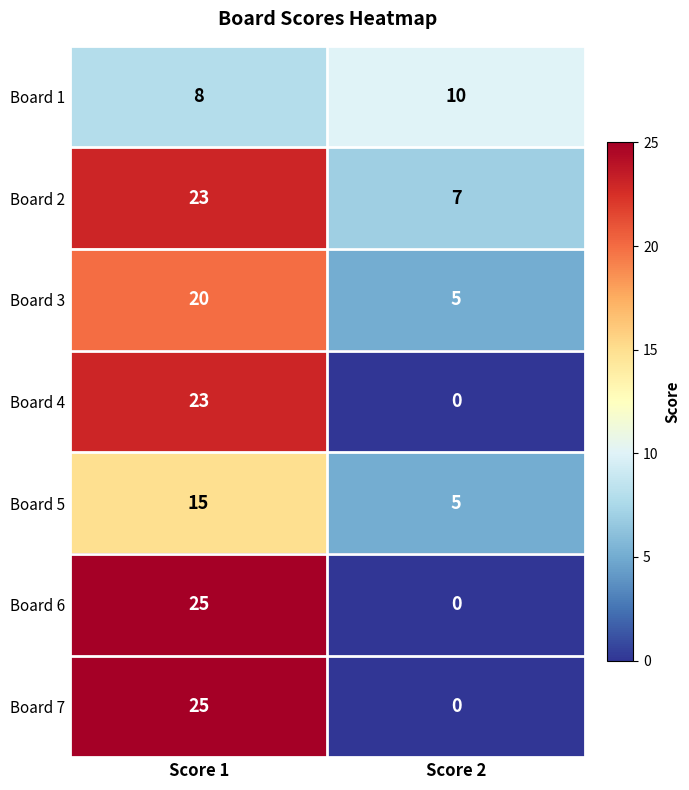

How many series are shown in this chart?

7